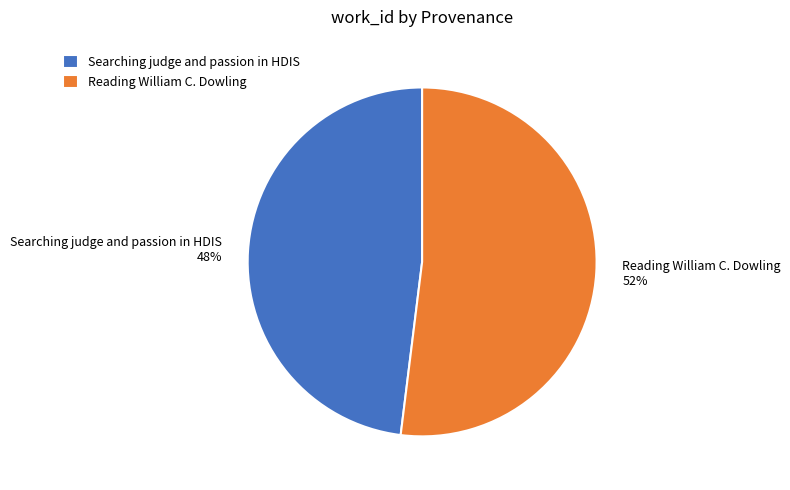

What percentage is the Reading William C. Dowling slice, to the nearest percent?

52%